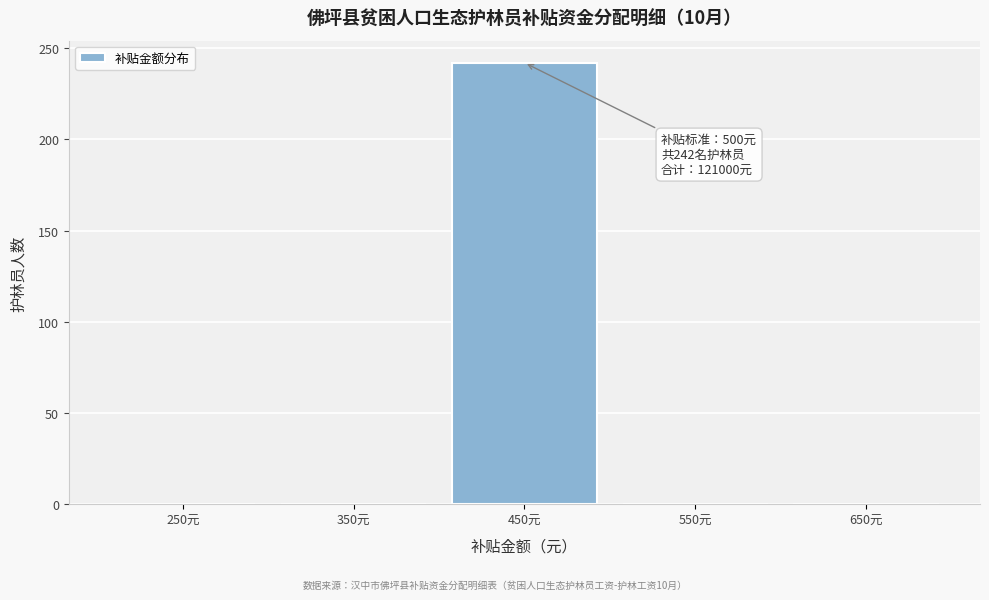

Reading left to right, list all the values displayed in this chart.

250元=0	350元=0	450元=242	550元=0	650元=0